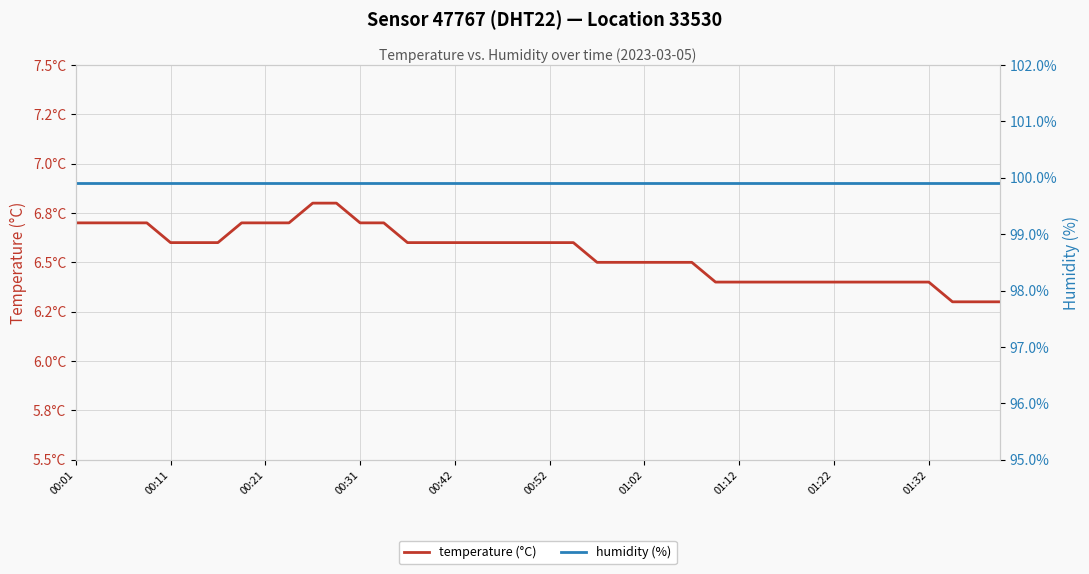

What is the sum of all humidity values?

3996.0